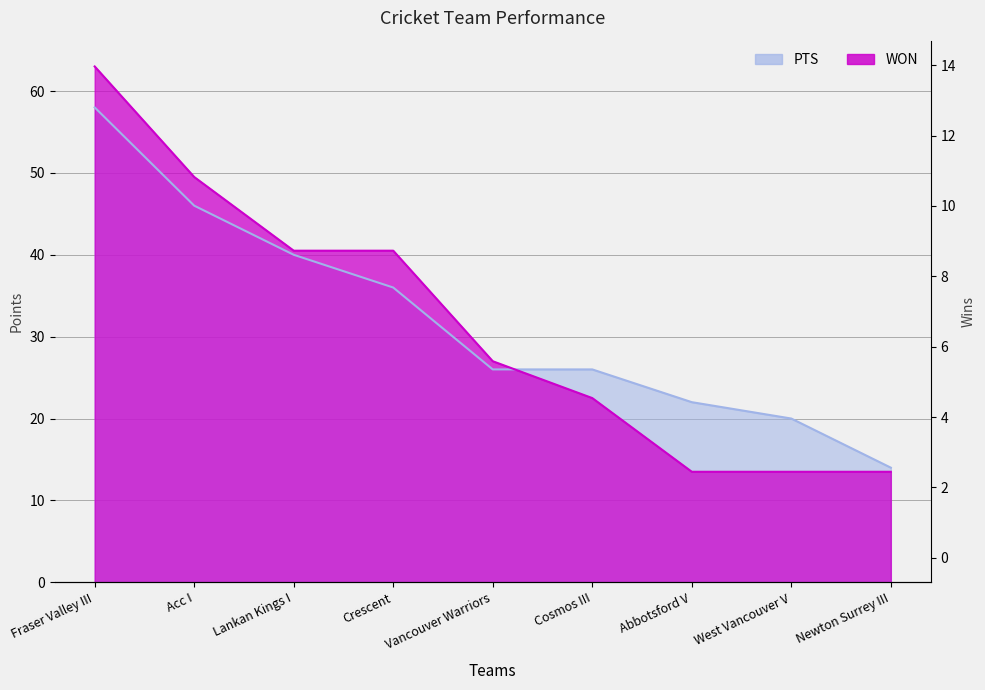

True or false: WON has more than 0 interior local peaks.

False